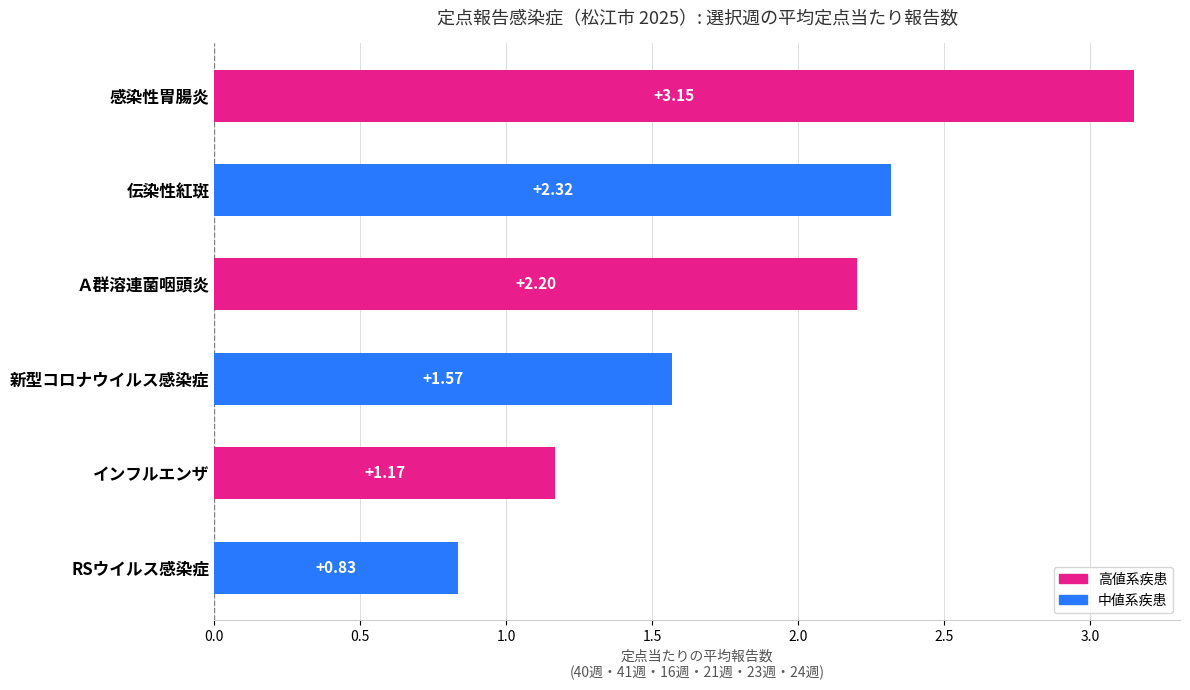

How many values exceed 2?

3